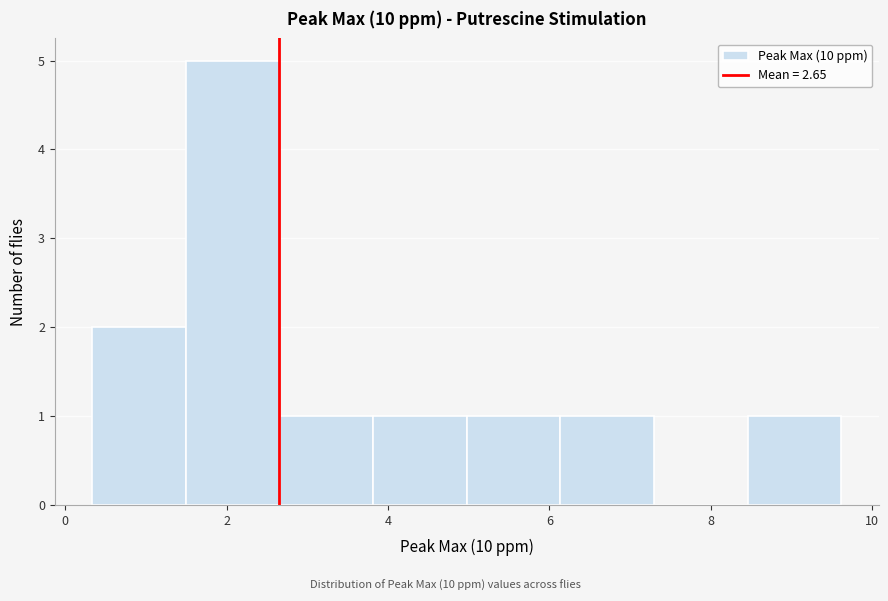

Reading left to right, list every bar in this chart as the range it spans on the x-axis followed by its height. Neither the bar edges nor the heights are printed on the chart, so give them approximately, as read against the axes.

0.4 to 1.4: 2
1.4 to 2.6: 5
2.6 to 3.8: 1
3.8 to 5.0: 1
5.0 to 6.2: 1
6.2 to 7.2: 1
7.2 to 8.4: 0
8.4 to 9.6: 1